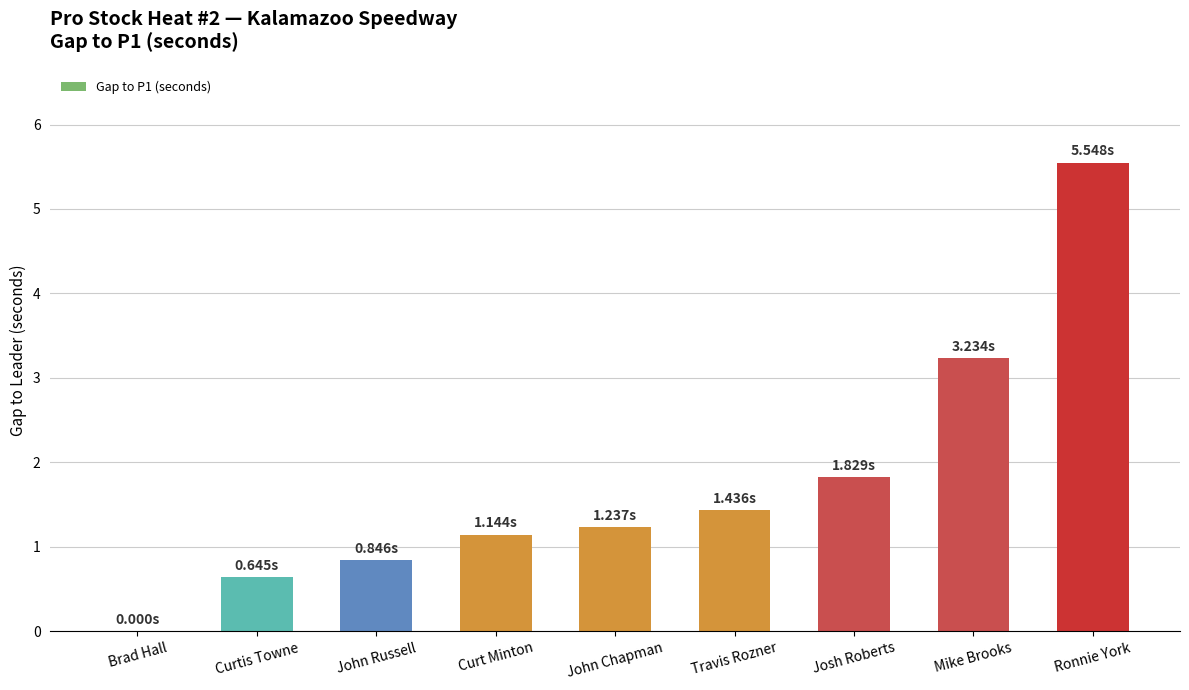

Reading left to right, transcribe all the data shown in this chart.

Brad Hall=0.0	Curtis Towne=0.6	John Russell=0.8	Curt Minton=1.1	John Chapman=1.2	Travis Rozner=1.4	Josh Roberts=1.8	Mike Brooks=3.2	Ronnie York=5.5